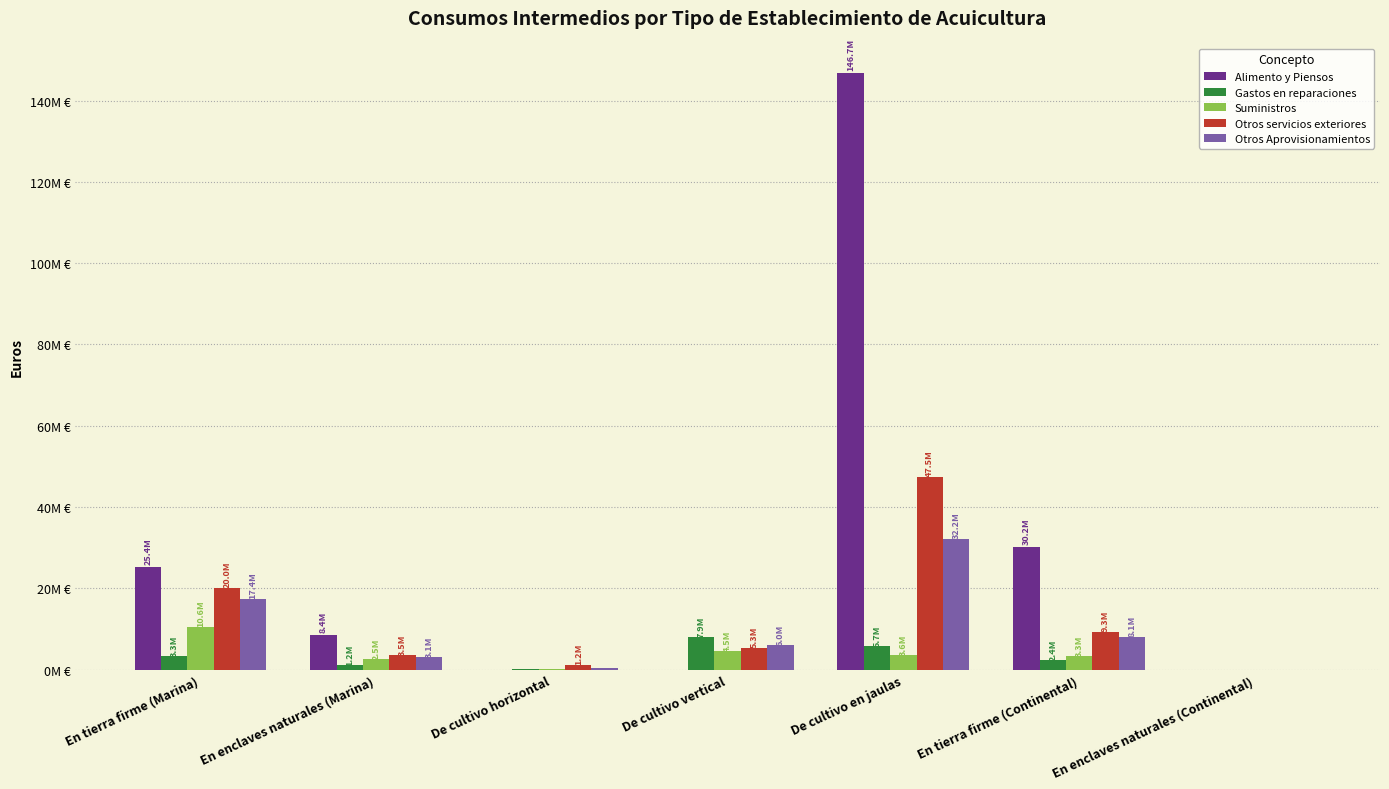

What is the difference between the maximum and second lowest values in the Otros Aprovisionamientos series?

31702870.5